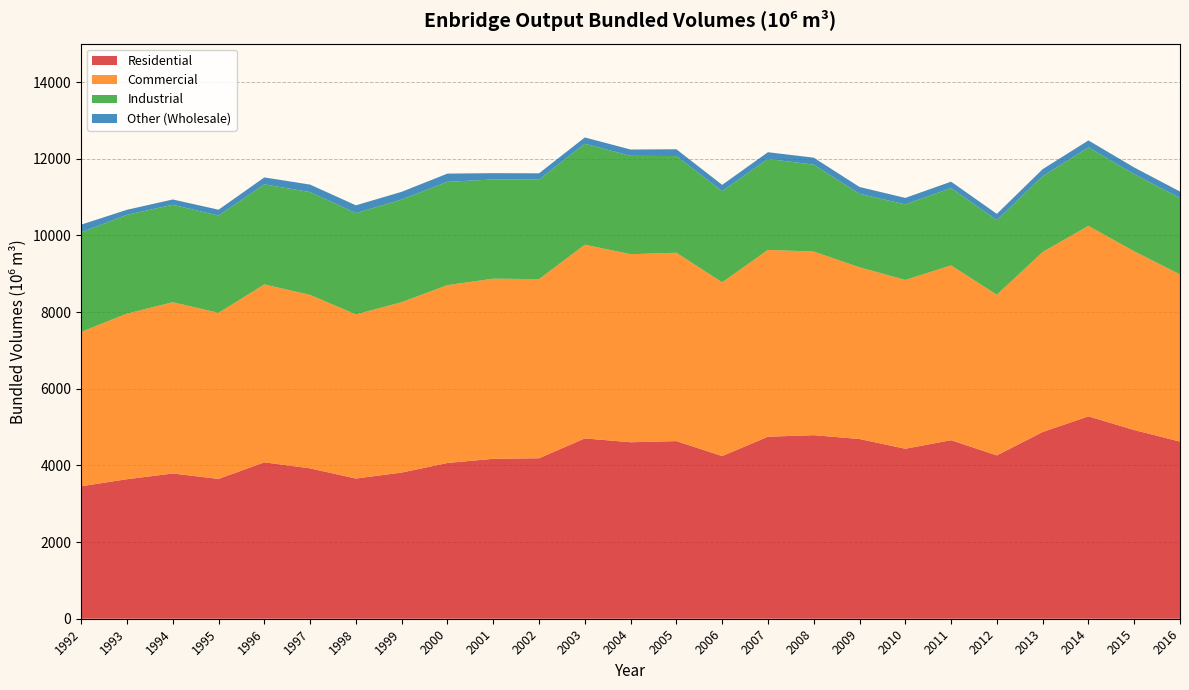

Reading left to right, transcribe all the data shown in this chart.

Residential: 1992=3456.2	1993=3639.2	1994=3788.9	1995=3647.5	1996=4079.6	1997=3922.8	1998=3656.9	1999=3812.8	2000=4062.8	2001=4171.7	2002=4186.4	2003=4704.0	2004=4603.6	2005=4633.2	2006=4243.4	2007=4748.3	2008=4788.1	2009=4687.9	2010=4434.1	2011=4657.0	2012=4260.2	2013=4871.8	2014=5278.8	2015=4922.4	2016=4621.1
Commercial: 1992=4025.1	1993=4319.6	1994=4466.6	1995=4331.1	1996=4639.9	1997=4524.0	1998=4280.3	1999=4444.2	2000=4638.9	2001=4698.5	2002=4671.3	2003=5051.7	2004=4904.8	2005=4913.5	2006=4530.2	2007=4872.1	2008=4788.1	2009=4478.9	2010=4402.6	2011=4558.3	2012=4191.3	2013=4693.5	2014=4968.0	2015=4661.2	2016=4360.3
Industrial: 1992=2596.3	1993=2576.6	1994=2542.7	1995=2536.2	1996=2609.3	1997=2681.9	1998=2643.1	1999=2676.1	2000=2693.9	2001=2588.2	2002=2596.8	2003=2632.7	2004=2565.5	2005=2521.4	2006=2378.9	2007=2374.2	2008=2267.1	2009=1916.2	2010=1970.7	2011=2016.6	2012=1944.1	2013=1976.8	2014=2046.0	2015=2011.1	2016=1992.1
Other (Wholesale): 1992=202.5	1993=132.1	1994=137.9	1995=154.6	1996=182.6	1997=195.3	1998=203.4	1999=203.1	2000=215.4	2001=163.7	2002=164.1	2003=165.9	2004=165.1	2005=177.8	2006=165.0	2007=174.0	2008=183.4	2009=179.3	2010=169.5	2011=168.7	2012=164.7	2013=184.3	2014=183.5	2015=176.2	2016=169.6